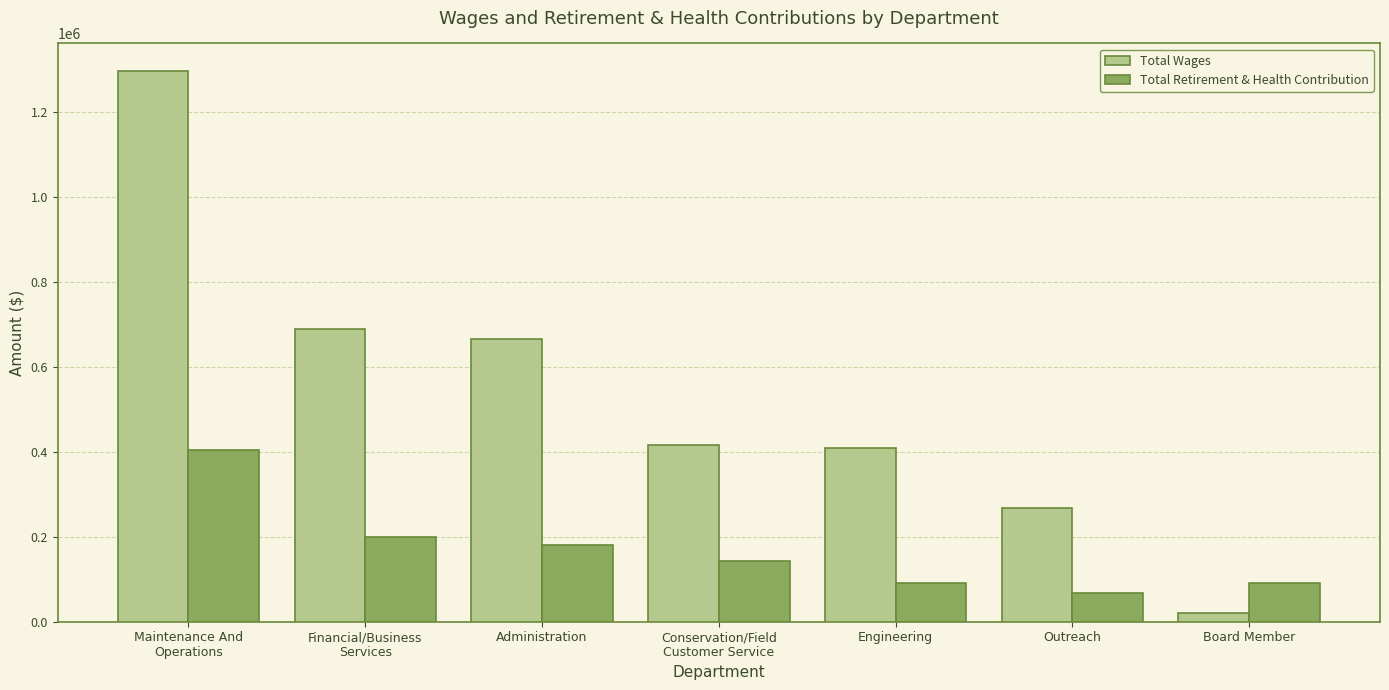

Read the Total Retirement & Health Contribution value at Administration, to the nearest 50.

180400